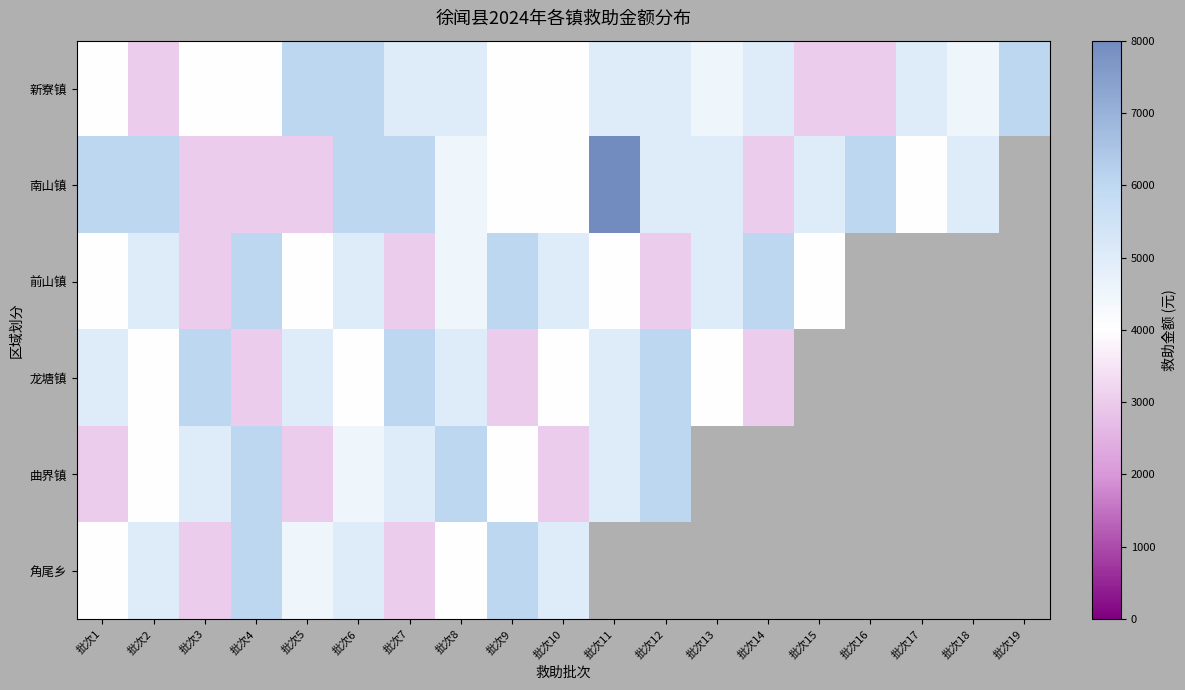

Which has a higher value, 批次3 or 批次13?

批次13